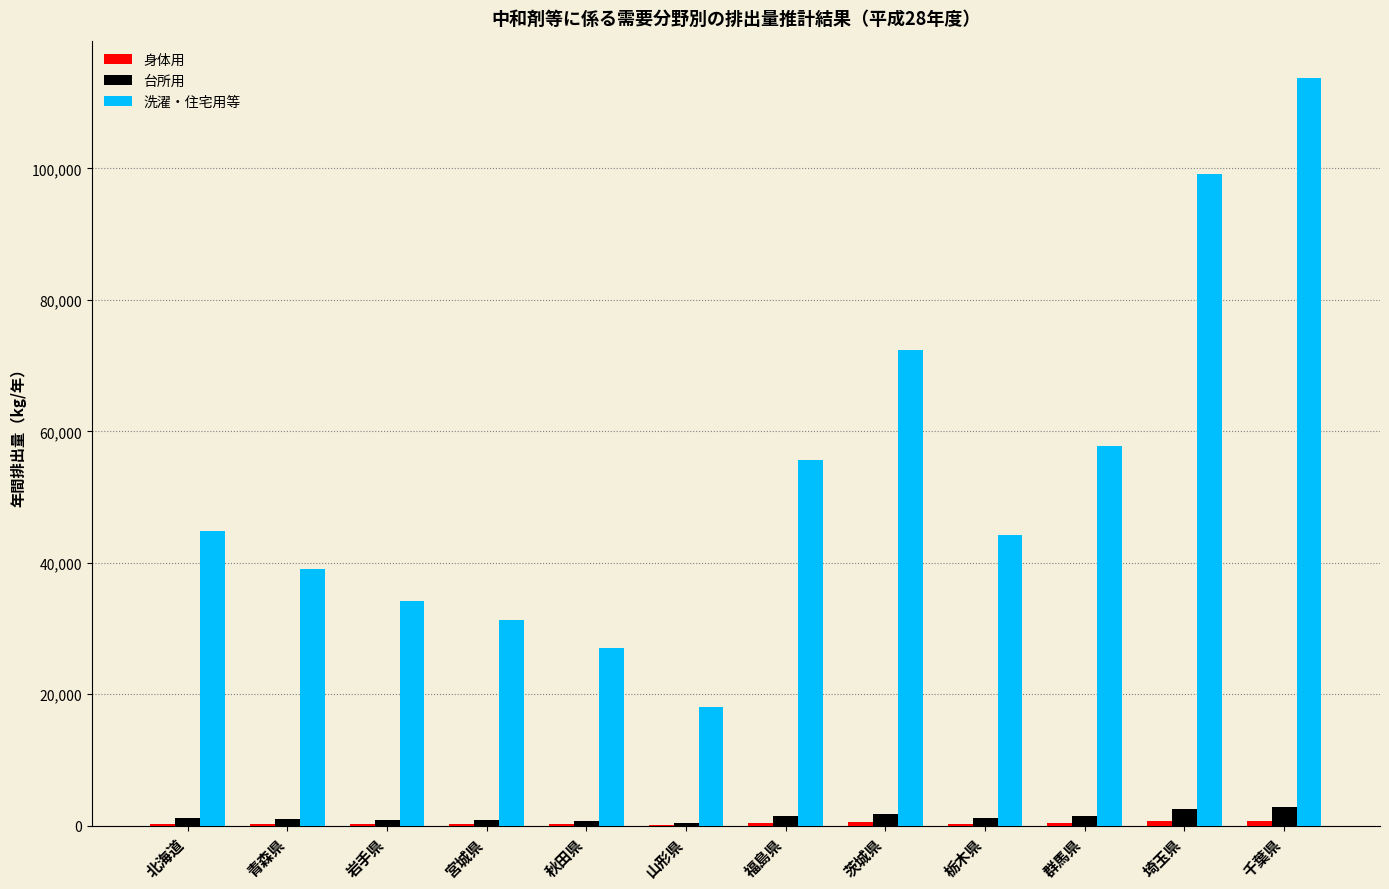

How many groups of bars are there?

12